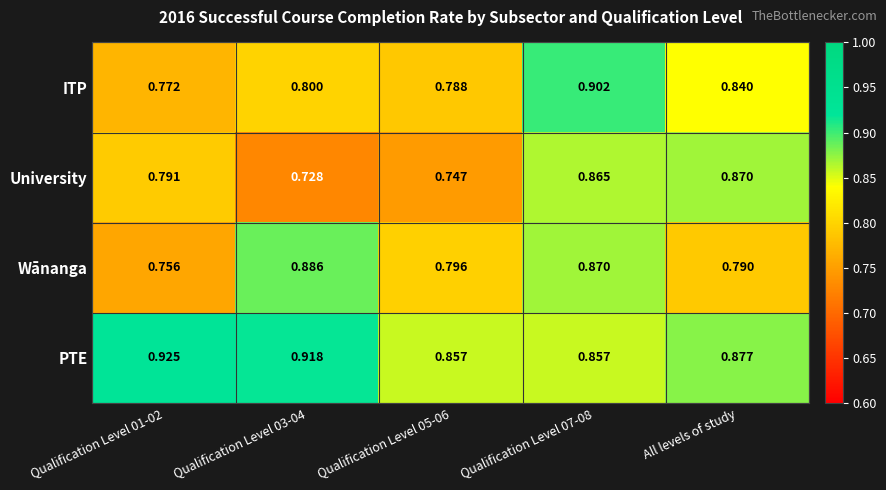

Rank the series at All levels of study from highest to lowest value.

PTE, University, ITP, Wānanga